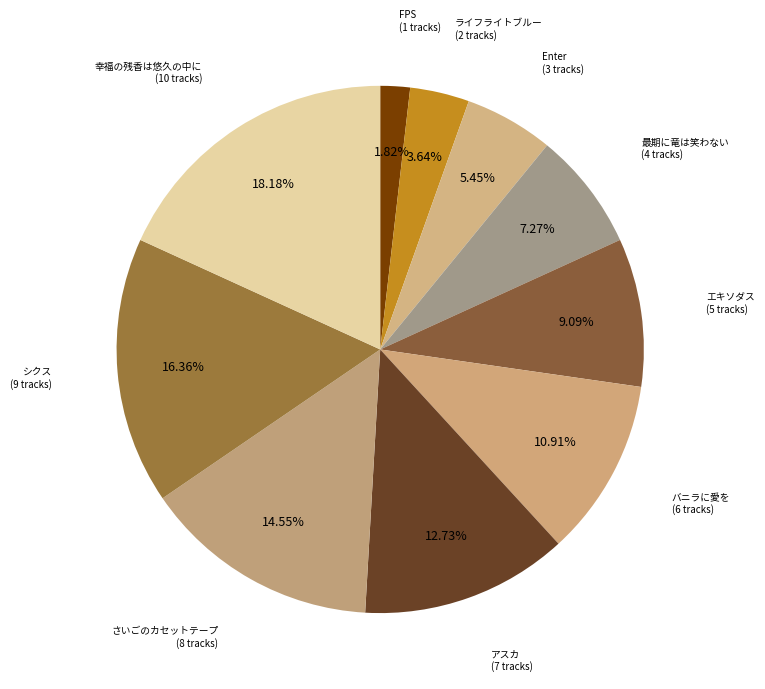

Is there a majority slice in this chart?

No